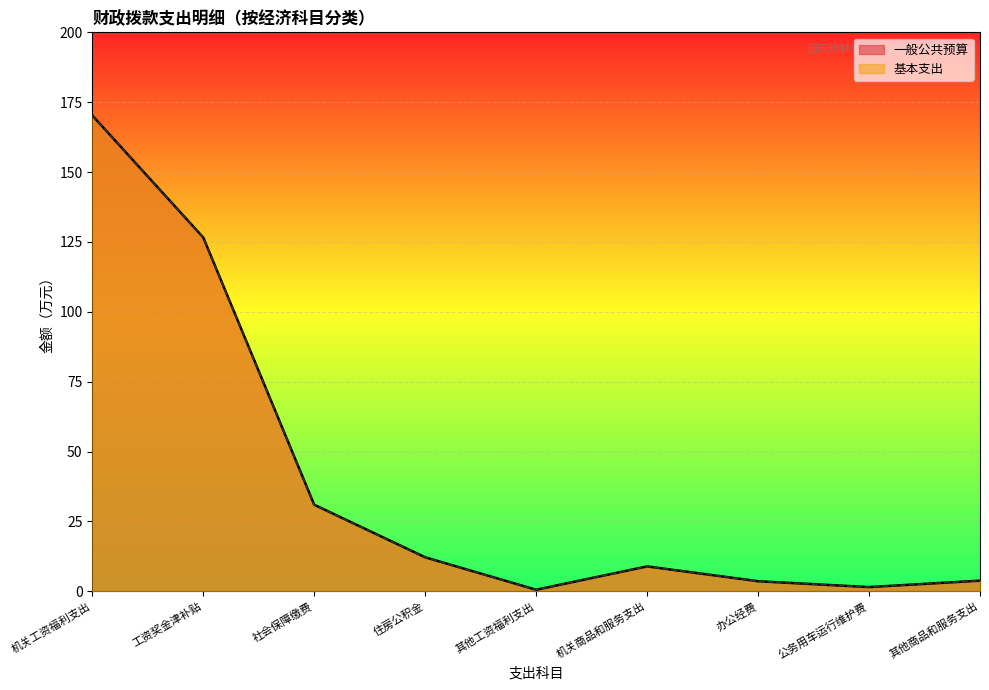

Which series has the widest spread of values?

一般公共预算